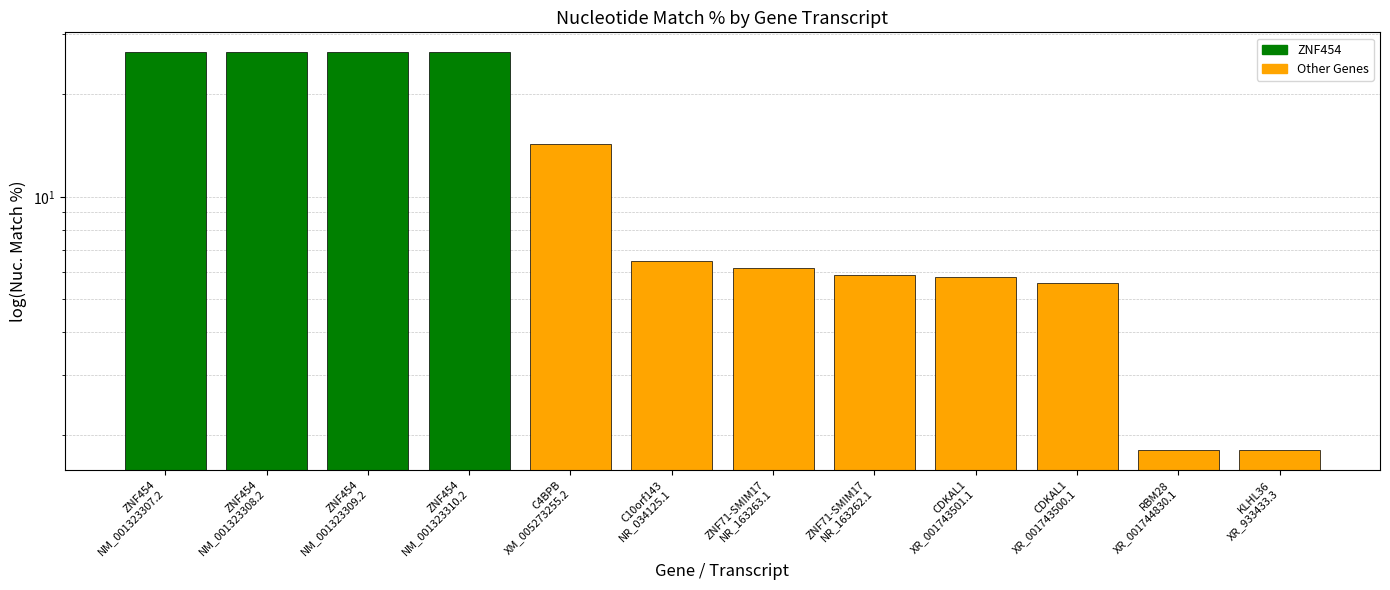

Reading left to right, extract all data points from this chart.

ZNF454
NM_001323307.2=26.6	ZNF454
NM_001323308.2=26.6	ZNF454
NM_001323309.2=26.6	ZNF454
NM_001323310.2=26.6	C4BPB
XM_005273255.2=14.3	C10orf143
NR_034125.1=6.5	ZNF71-SMIM17
NR_163263.1=6.2	ZNF71-SMIM17
NR_163262.1=5.9	CDKAL1
XR_001743501.1=5.8	CDKAL1
XR_001743500.1=5.6	RBM28
XR_001744830.1=1.8	KLHL36
XR_933433.3=1.8